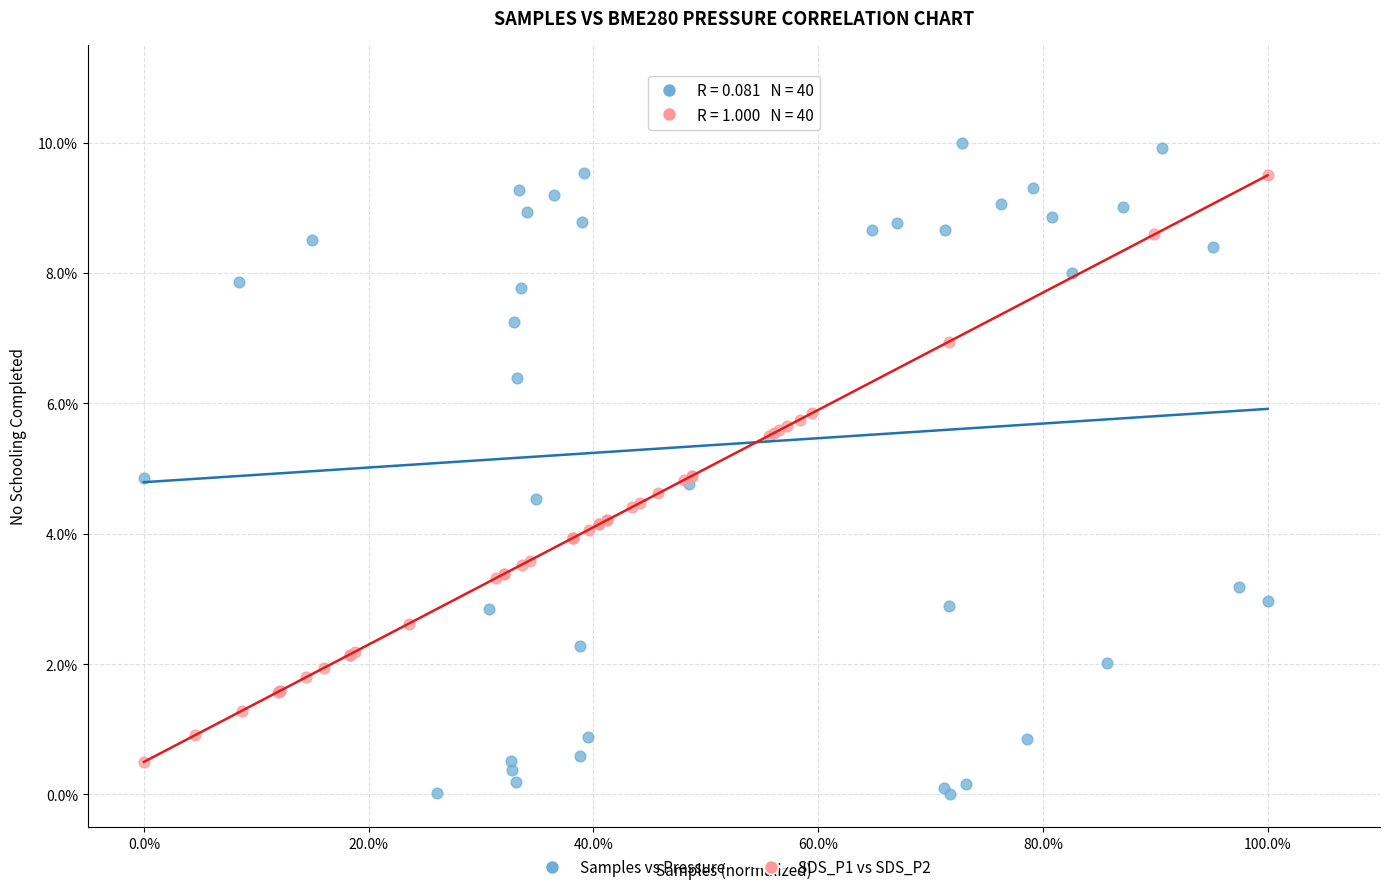

Which series contains the highest Y value?

Samples vs Pressure